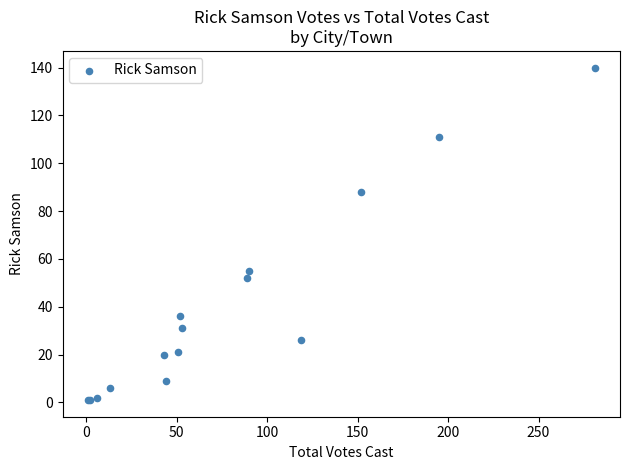

What Y value in the scatter plot is closest to 70?

55